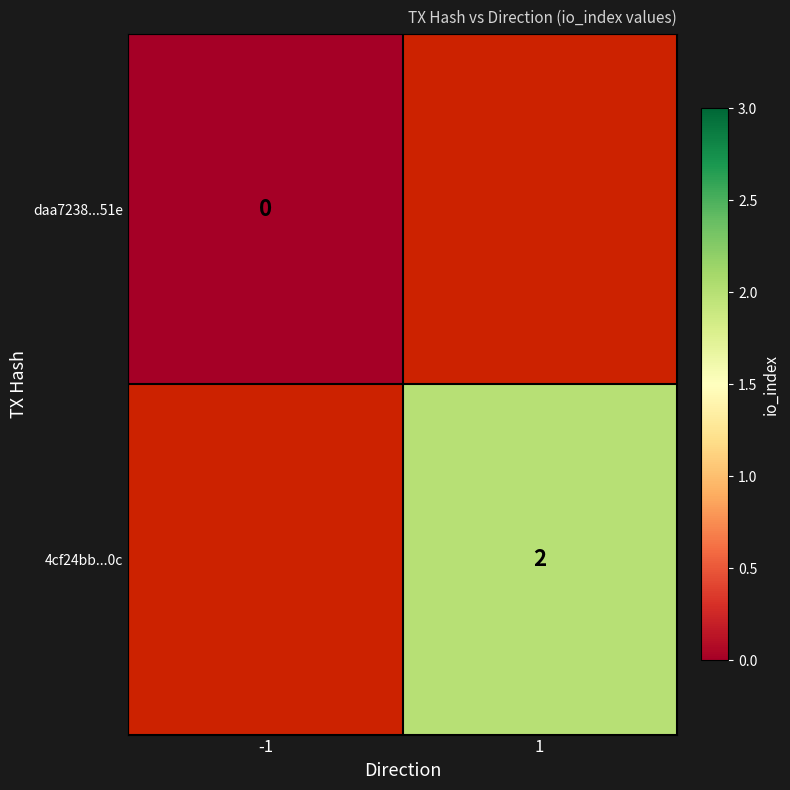

Is it true that 4cf24bb...0c equals 1 at 1?

False